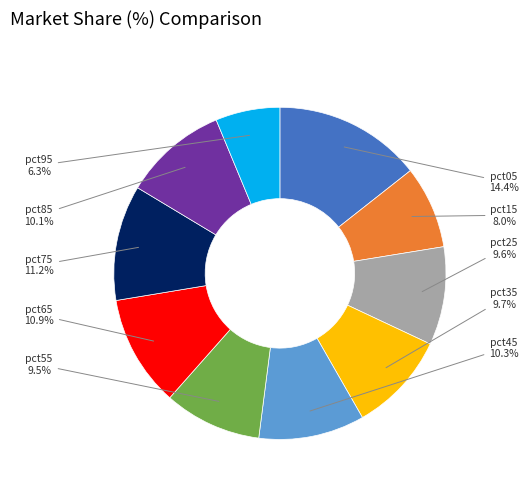

Between pct85 and pct55, which is larger?

pct85